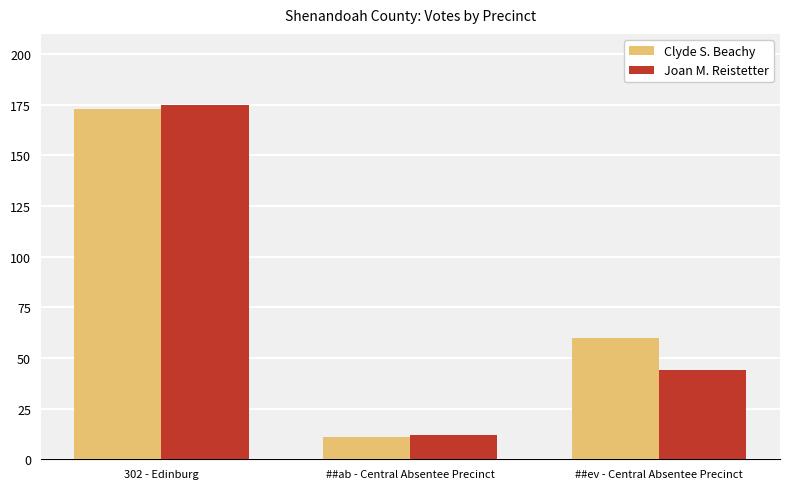

How many series are shown in this chart?

2